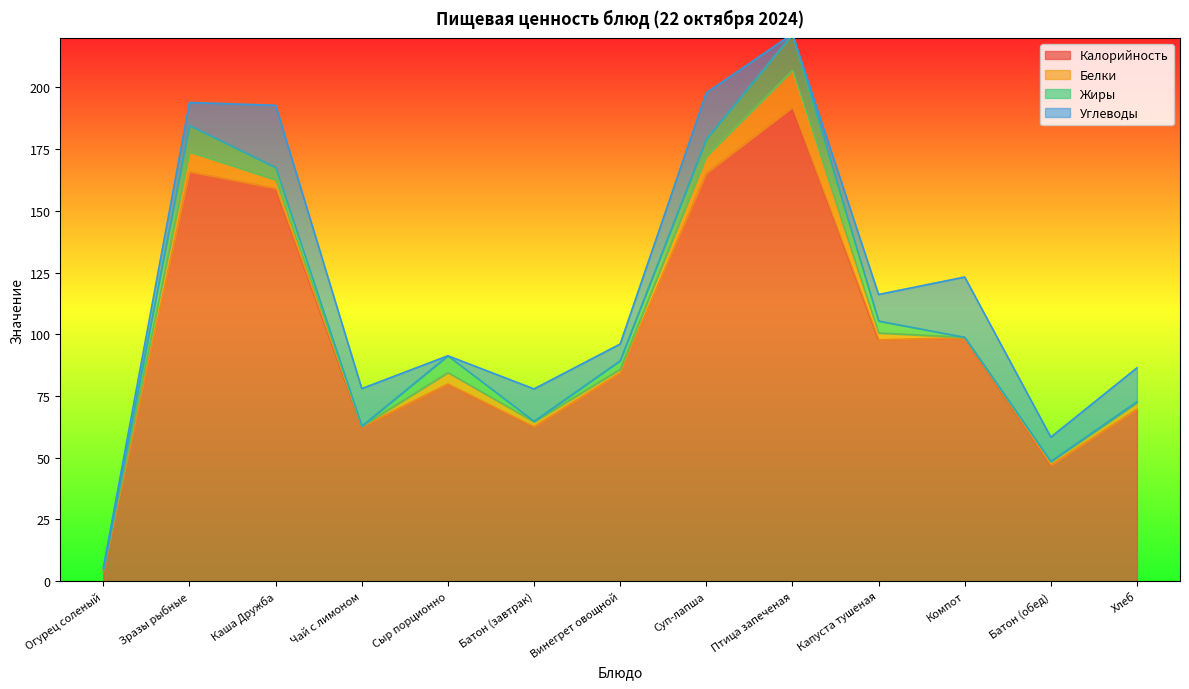

What are all the series names shown in the legend?

Калорийность, Белки, Жиры, Углеводы